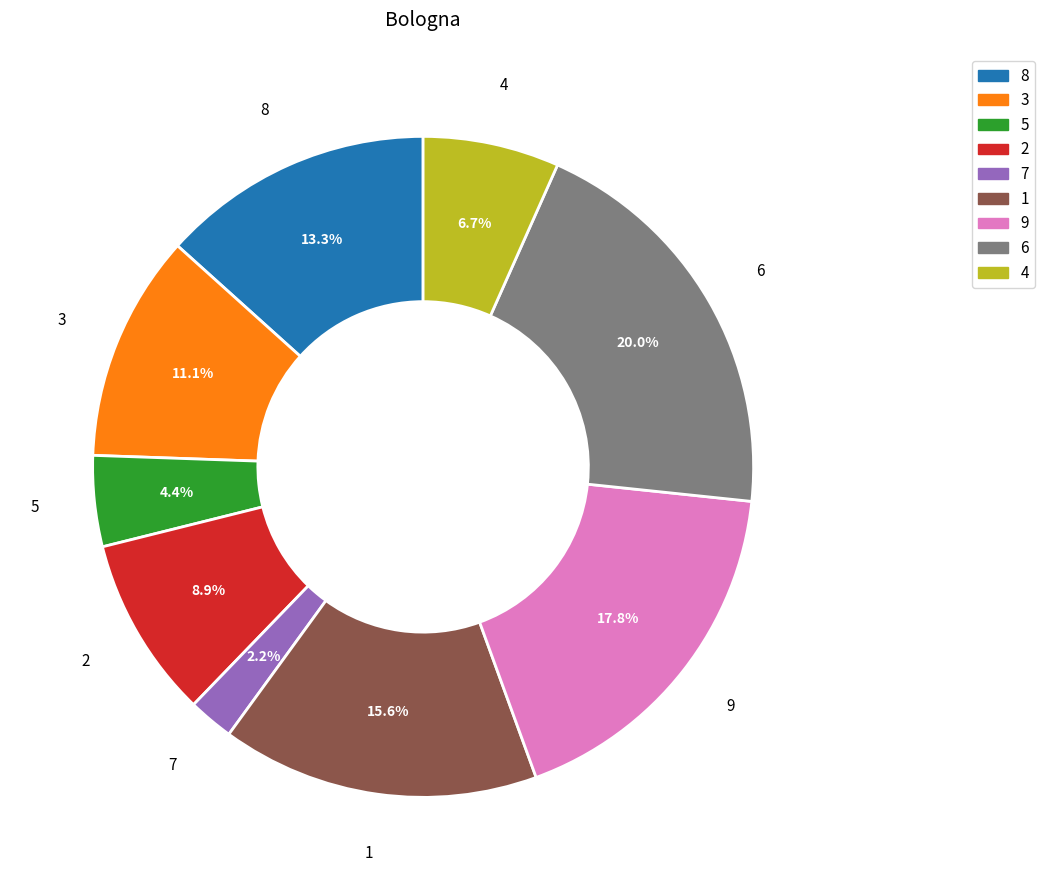

Is there any slice that represents more than half of the pie?

No